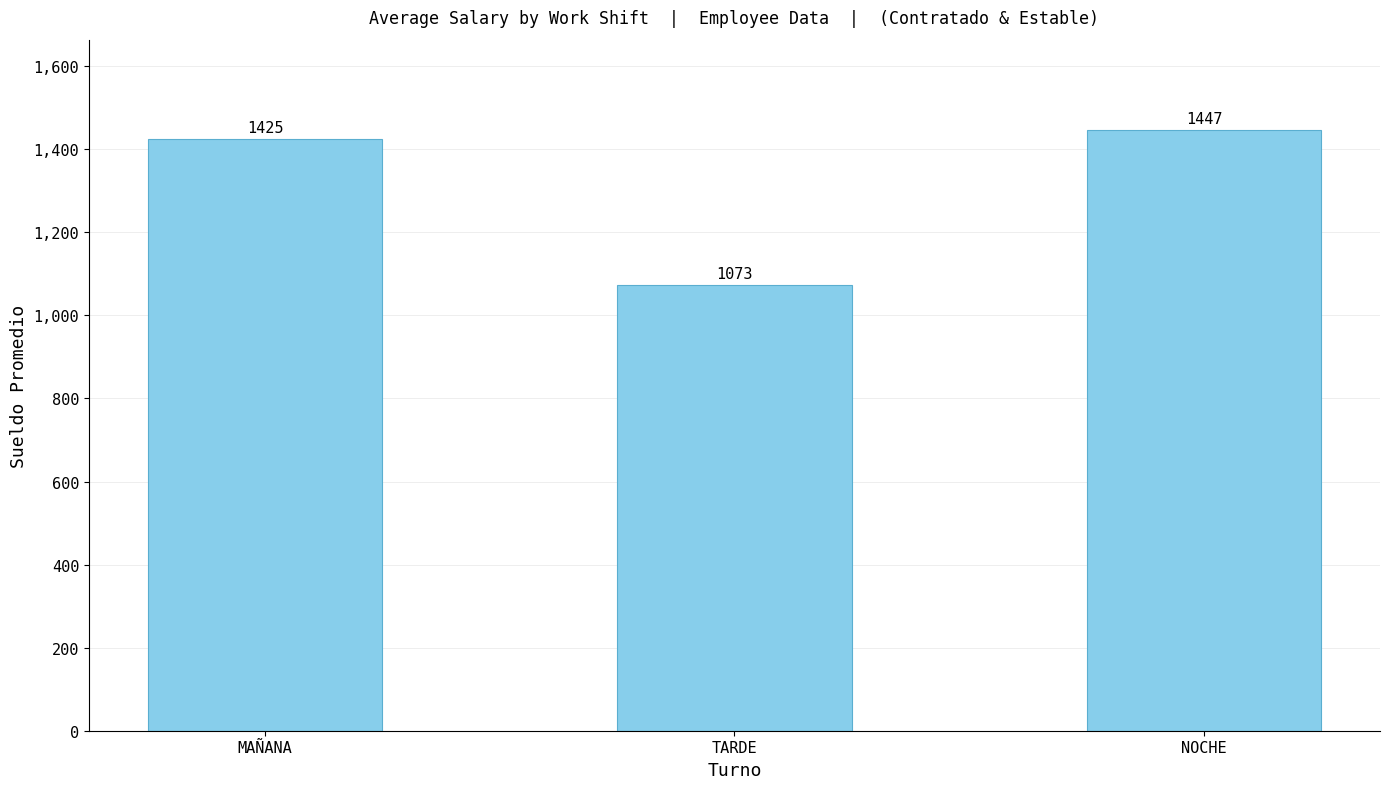

Reading right to left, transcribe all the data shown in this chart.

NOCHE=1447	TARDE=1073	MAÑANA=1425